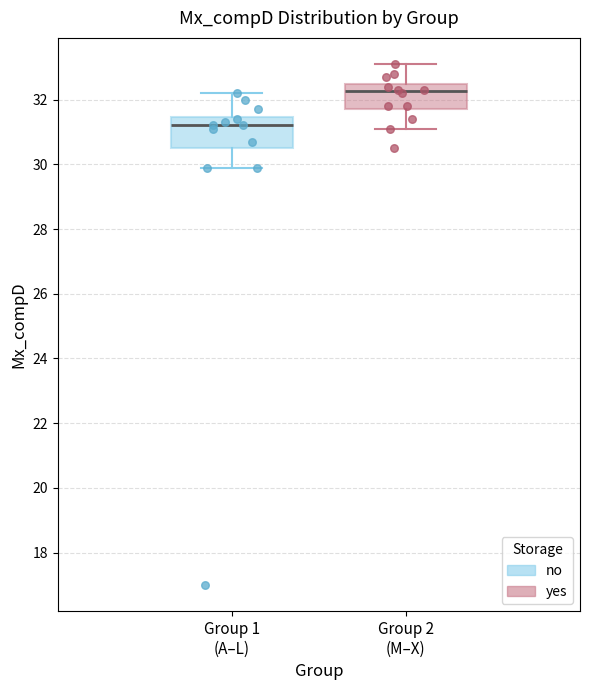

Reading left to right, read every box against the y-axis: the position of its median line, the range the box covers, and the ends of its whiskers. The values are not printed on the chart, so give them approximately, as read against the axis.

Group 1 (A–L): median 31.2, box 30.6 to 31.4, whiskers 30.0 to 32.2
Group 2 (M–X): median 32.2, box 31.8 to 32.4, whiskers 31.2 to 33.2